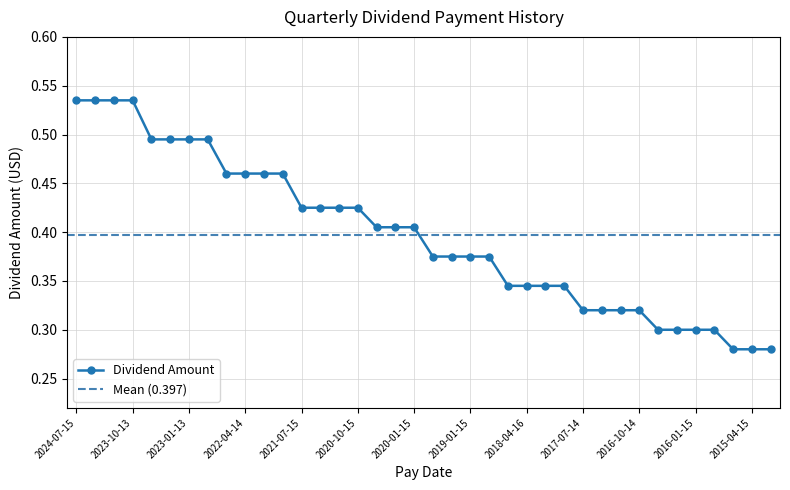

Is it true that the value at 2024-07-15 is 0.5?

True